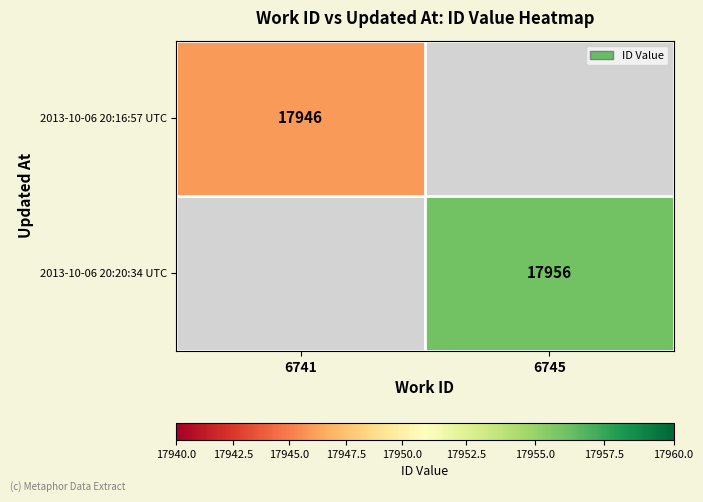

The 2013-10-06 20:20:34 UTC series shows 9018 at 6745. True or false?

False